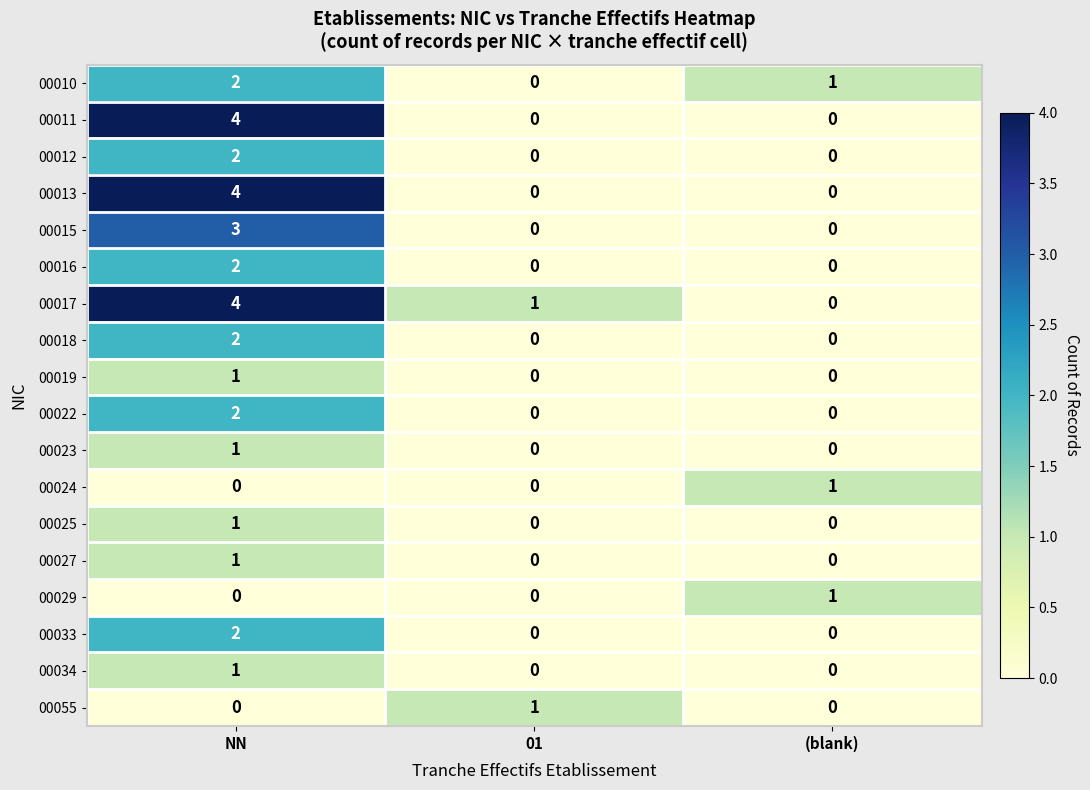

What is the difference between the 00015 values at NN and (blank)?

3